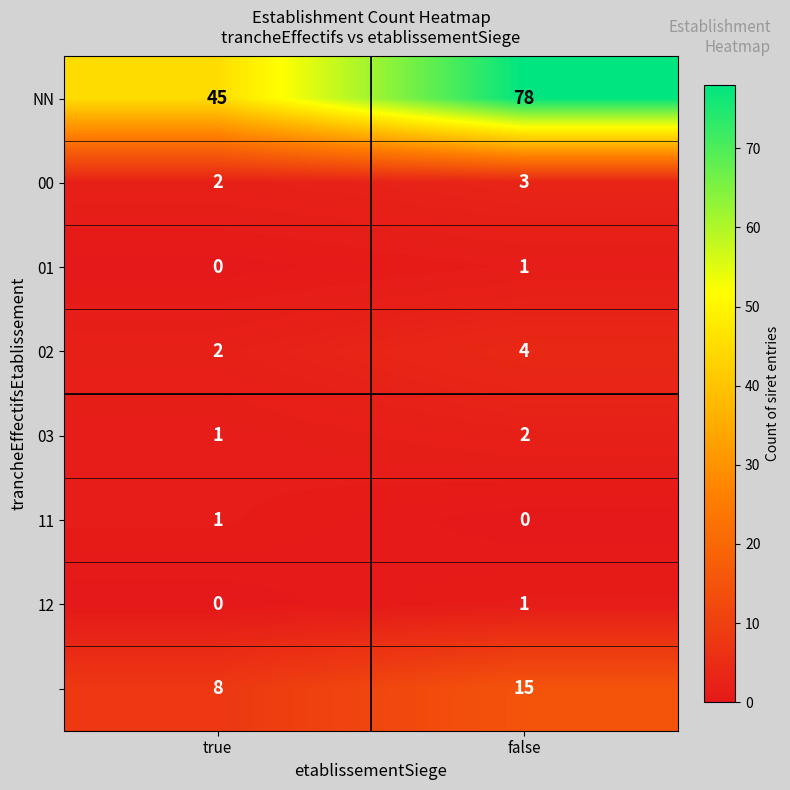

What is the total value across all series at false?

104